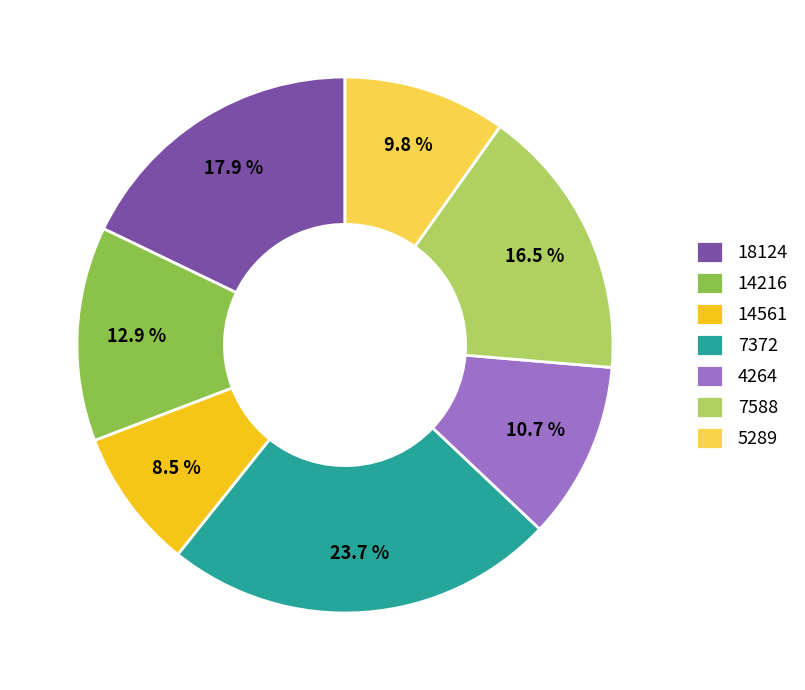

Which has a higher value, 4264 or 18124?

18124